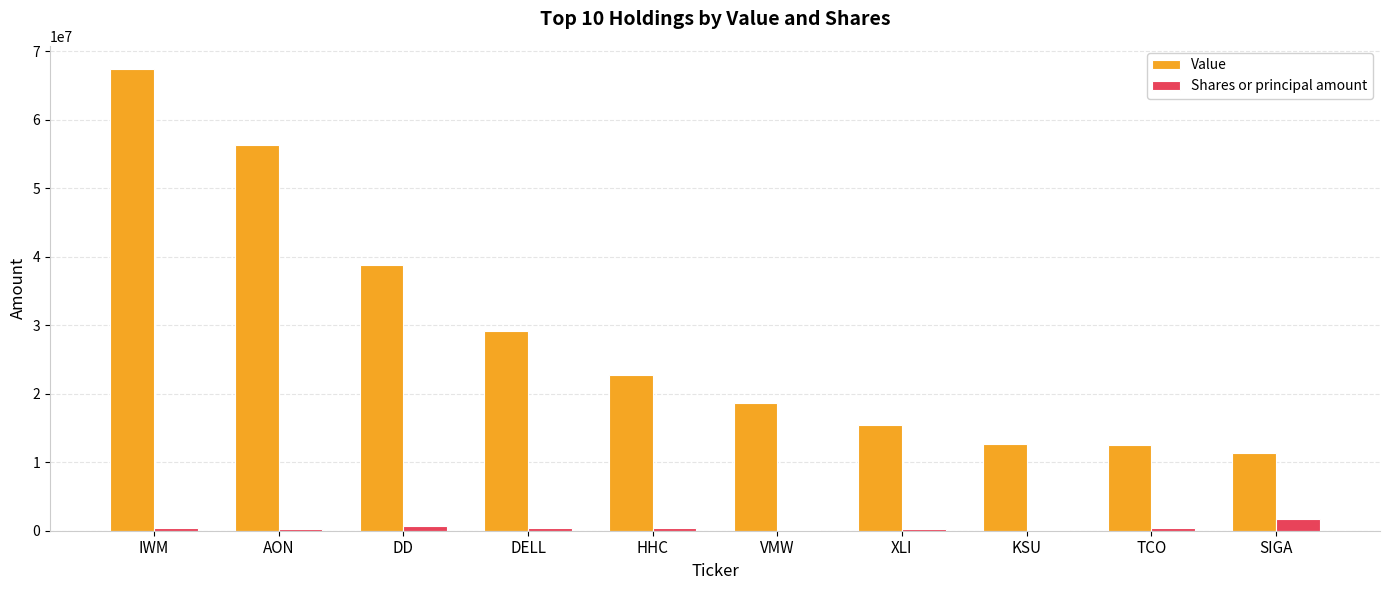

What is the highest value of the Shares or principal amount series?

1650000